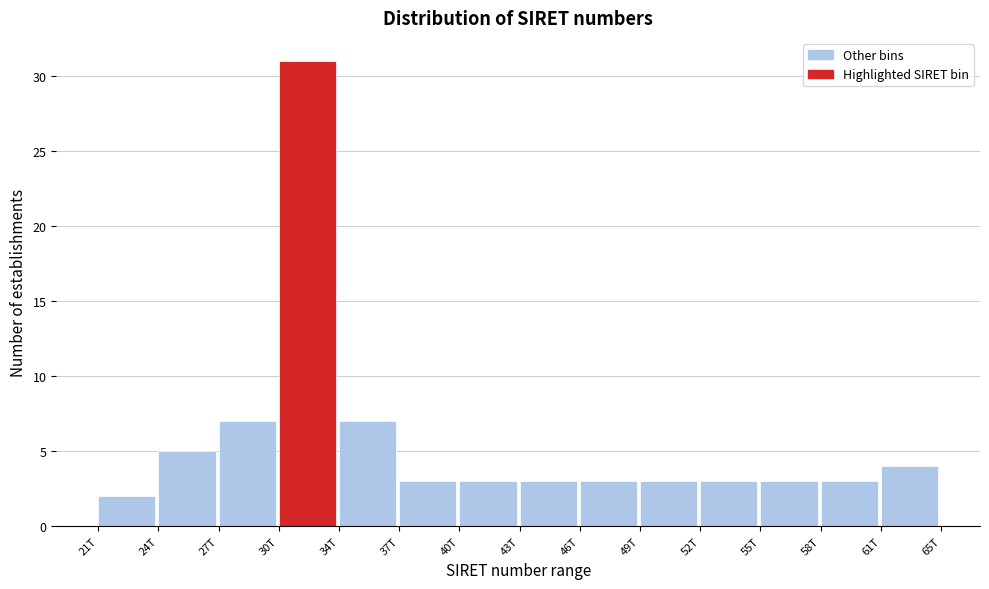

Reading right to left, what are all the values shown in this chart?

4	3	3	3	3	3	3	3	3	7	31	7	5	2